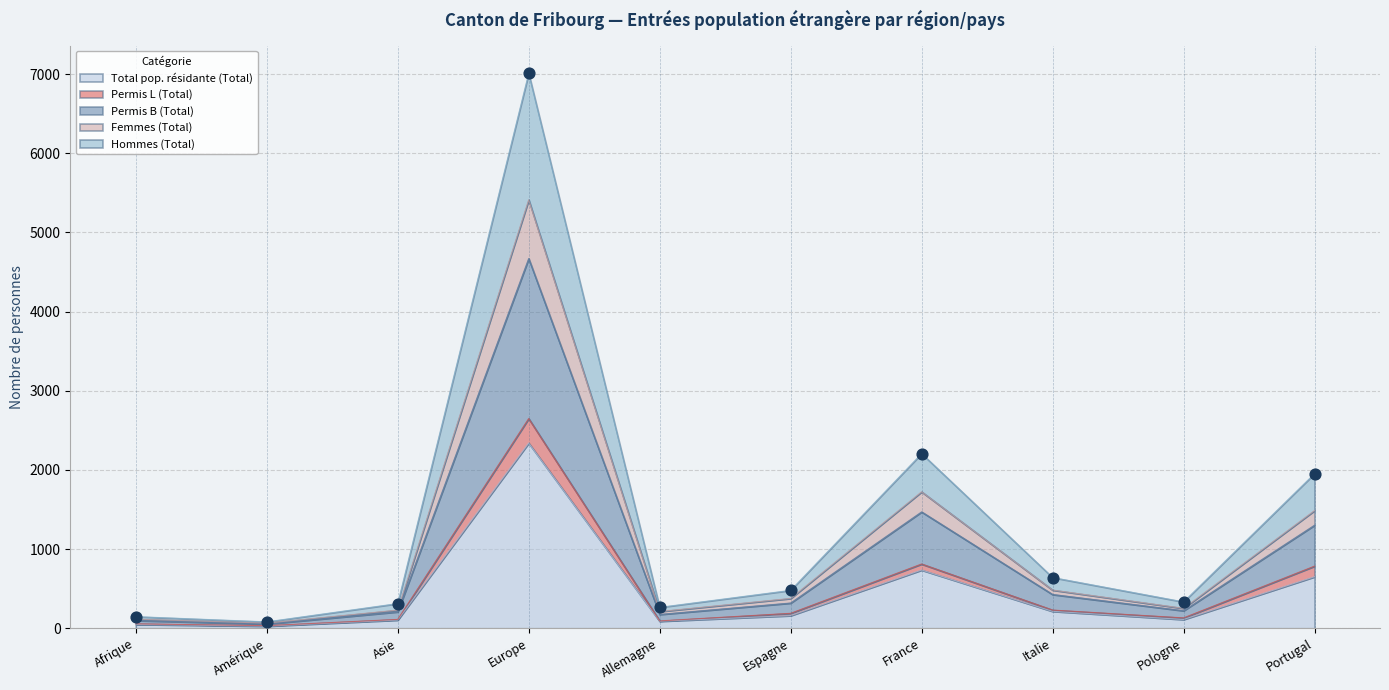

At which label is Total pop. résidante (Total) closest to 1183?

France